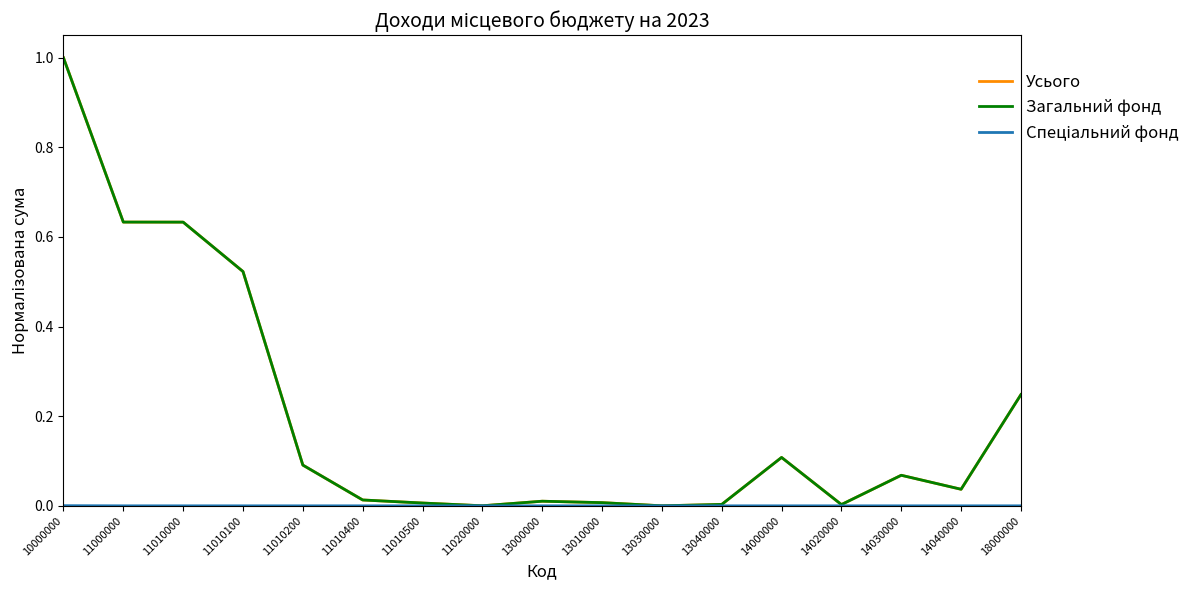

At which label does Усього reach its peak?

10000000